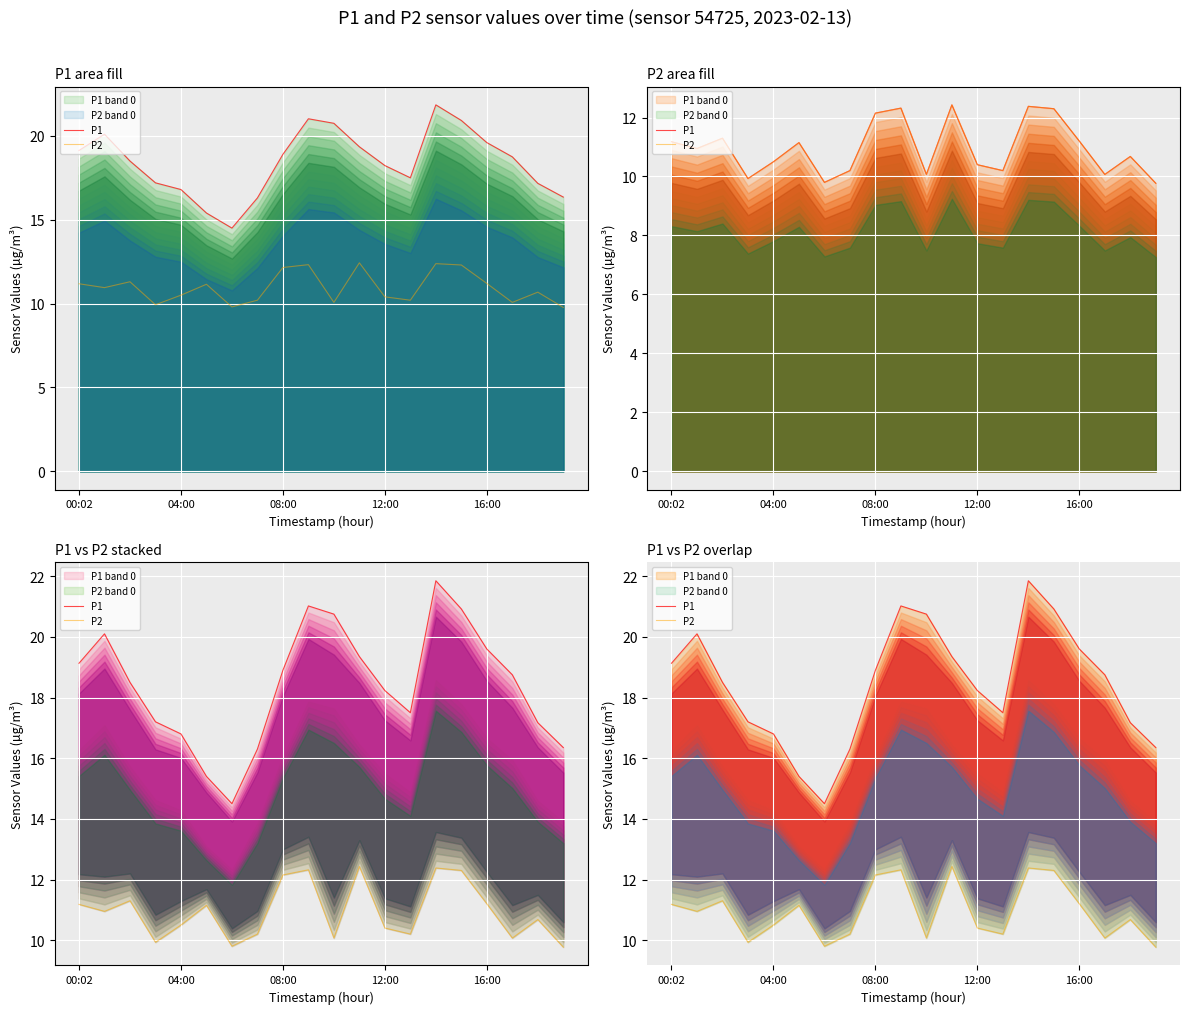

What is the lowest value of the P1 series?

14.5